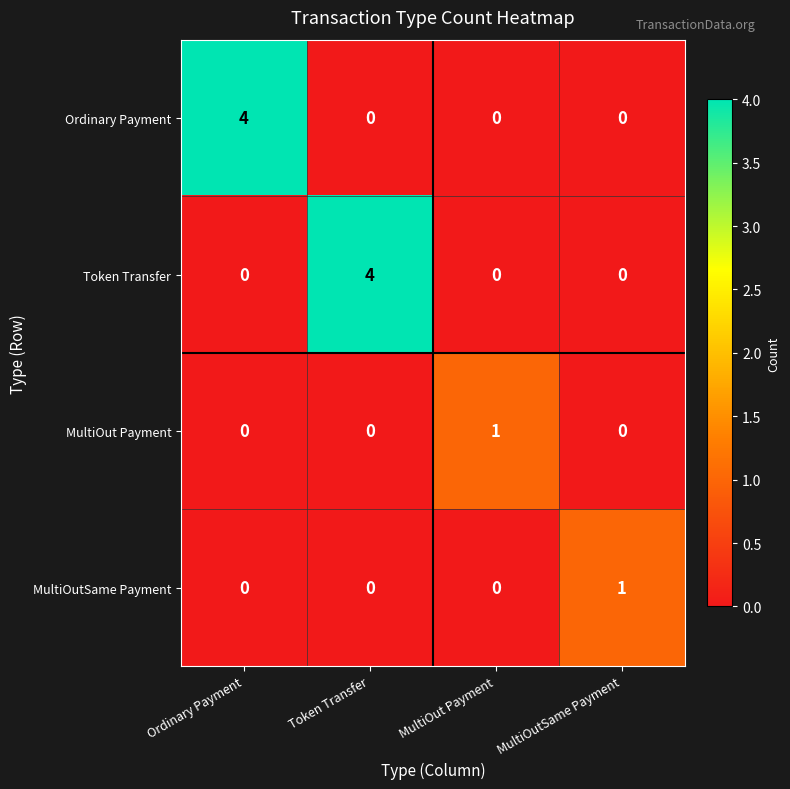

What is the total value across all series at Token Transfer?

4